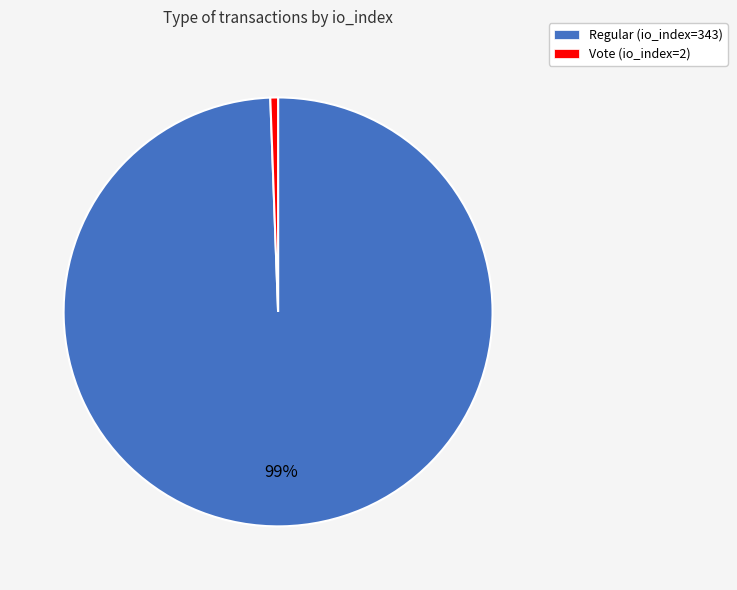

To the nearest percent, what percentage of the pie is Vote (io_index=2)?

1%